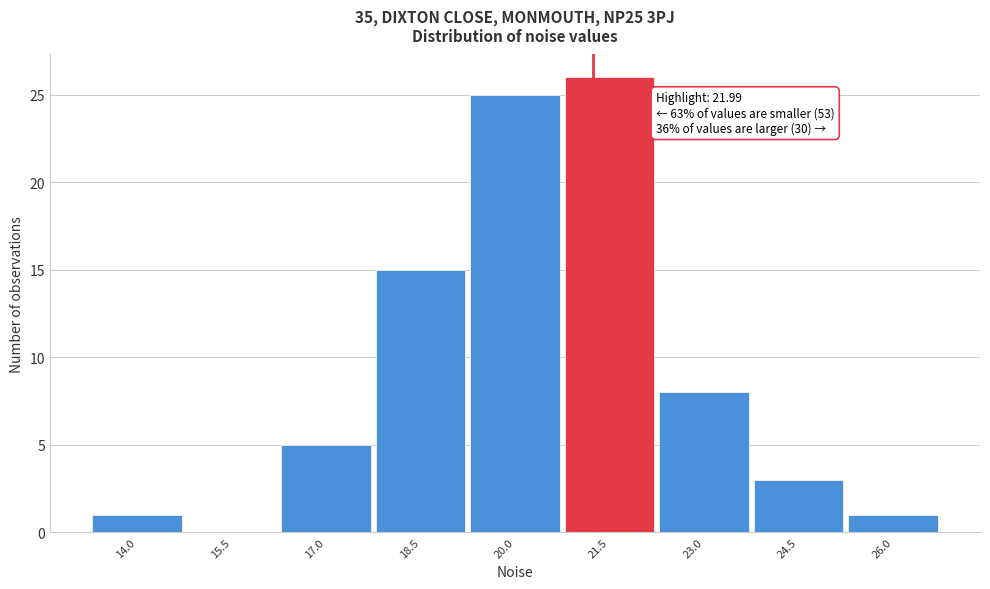

Reading right to left, transcribe all the data shown in this chart.

26.0=1	24.5=3	23.0=8	21.5=26	20.0=25	18.5=15	17.0=5	15.5=0	14.0=1